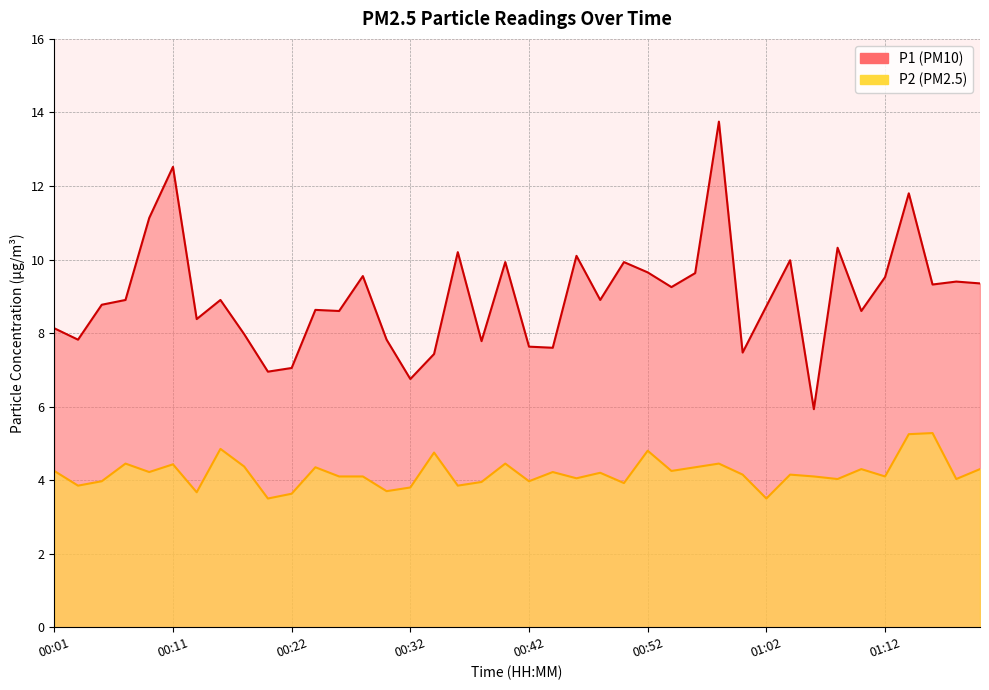

What is the difference between the maximum and minimum values in the P1 series?

7.8